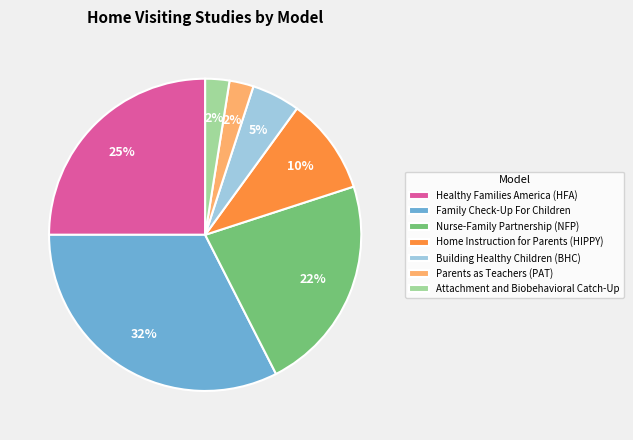

Do Attachment and Biobehavioral Catch-Up and Healthy Families America (HFA) together represent more than half of the pie?

No